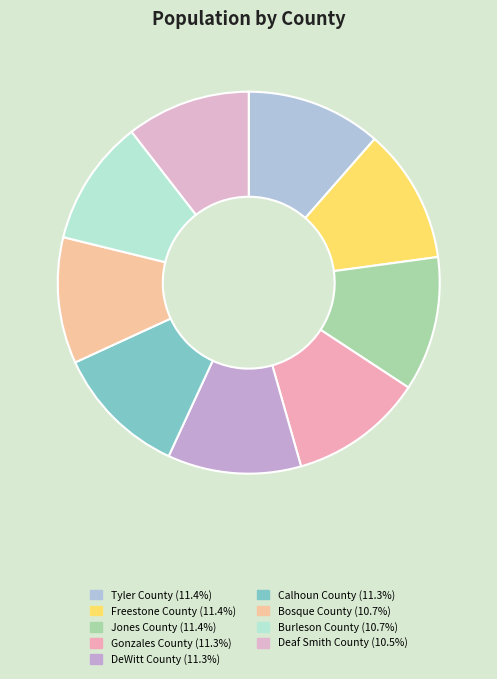

How many segments does this pie chart have?

9